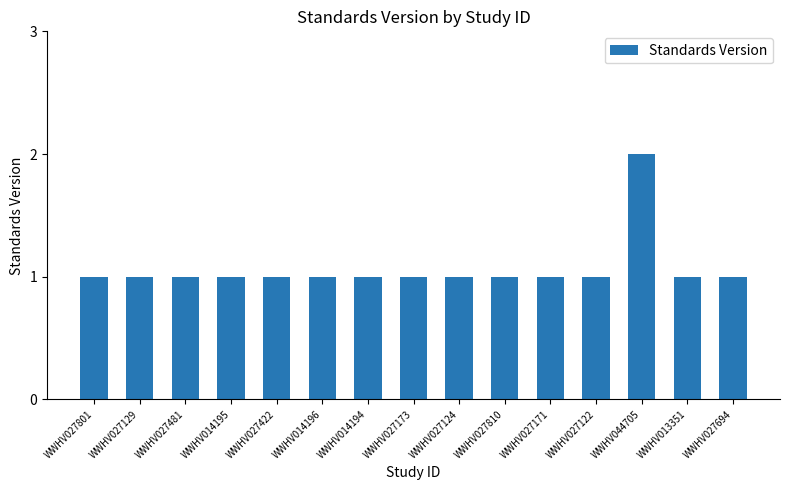

Are the bars grouped side by side (vs. stacked)?

No